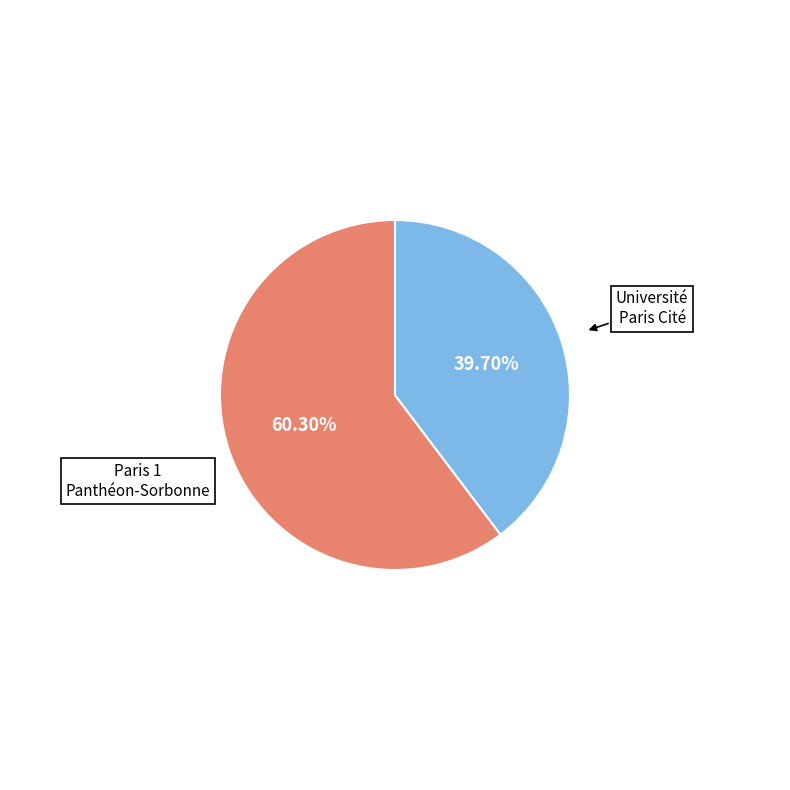

To the nearest percent, what is the difference between the largest and smallest slice percentages?

21%